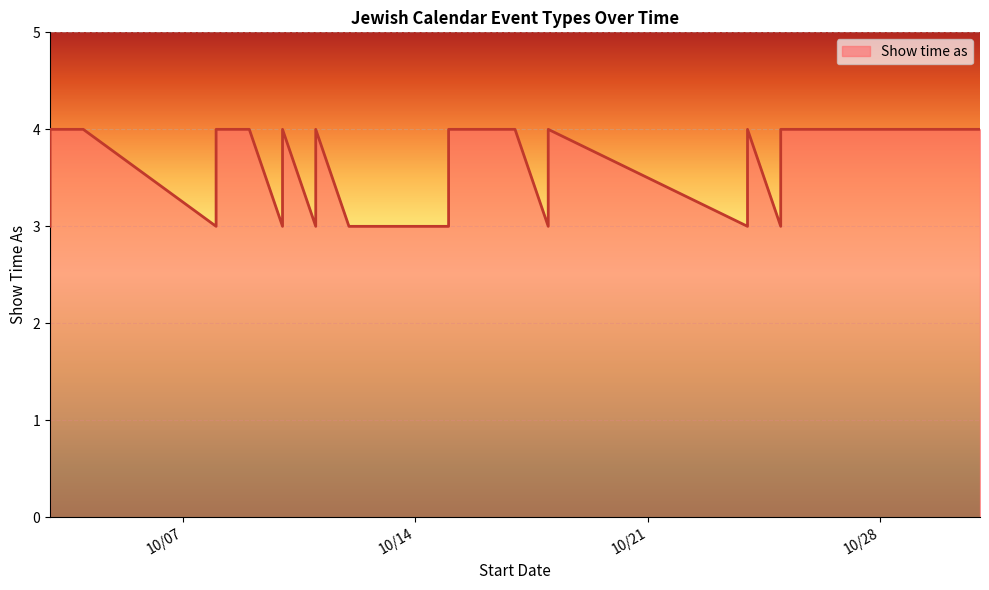

Where is the first local maximum?

10/10/2014